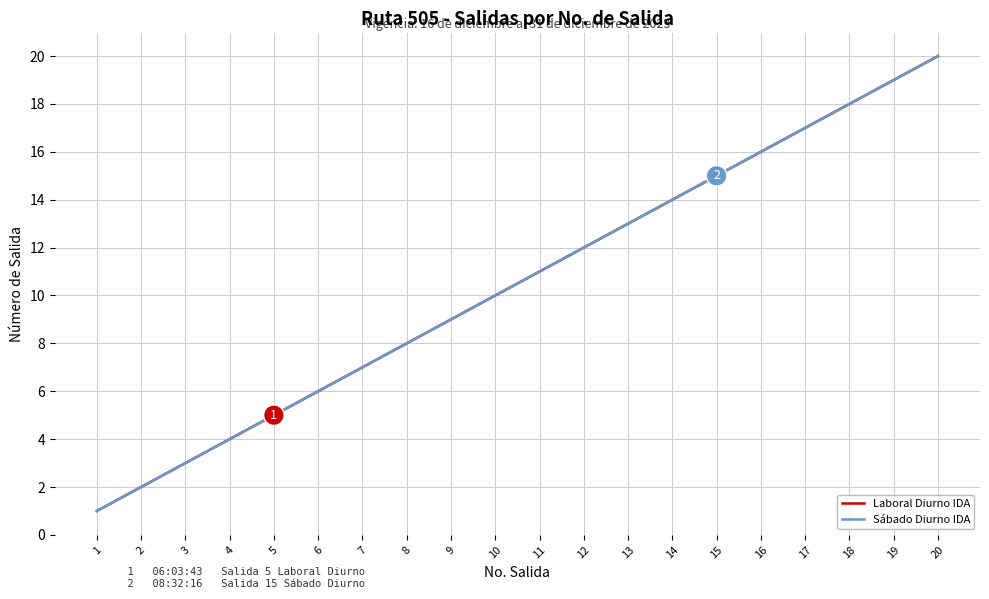

Between 1 and 2, which is larger?

2